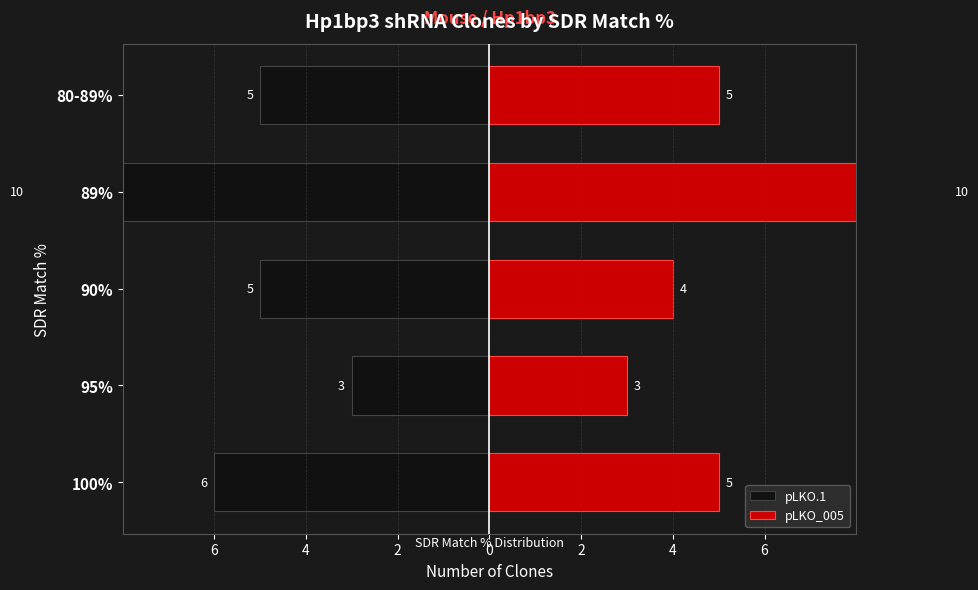

Which has a higher value, 2 or 4?

4